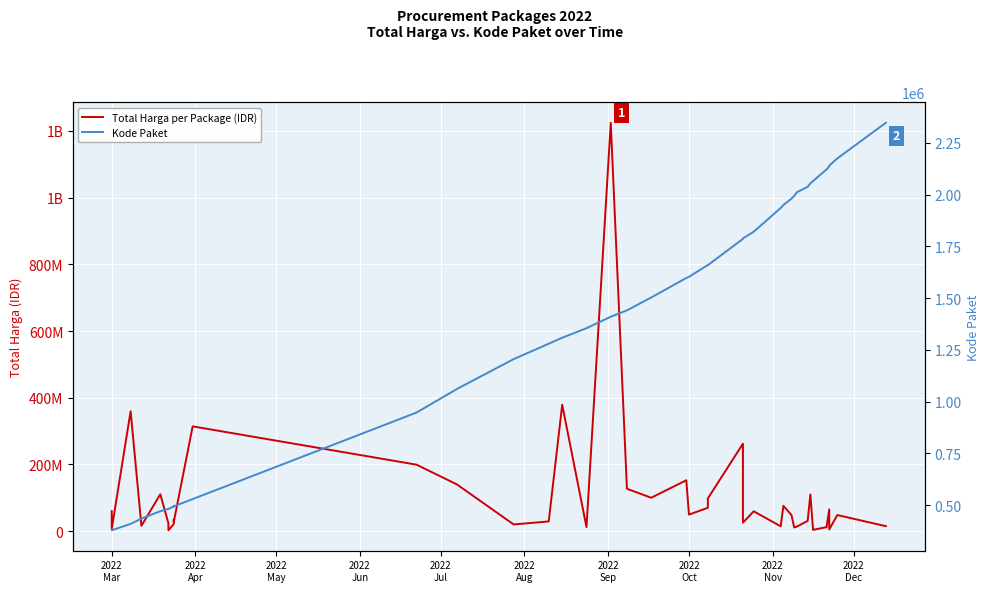

What is the sum of all Kode Paket values?

55415344